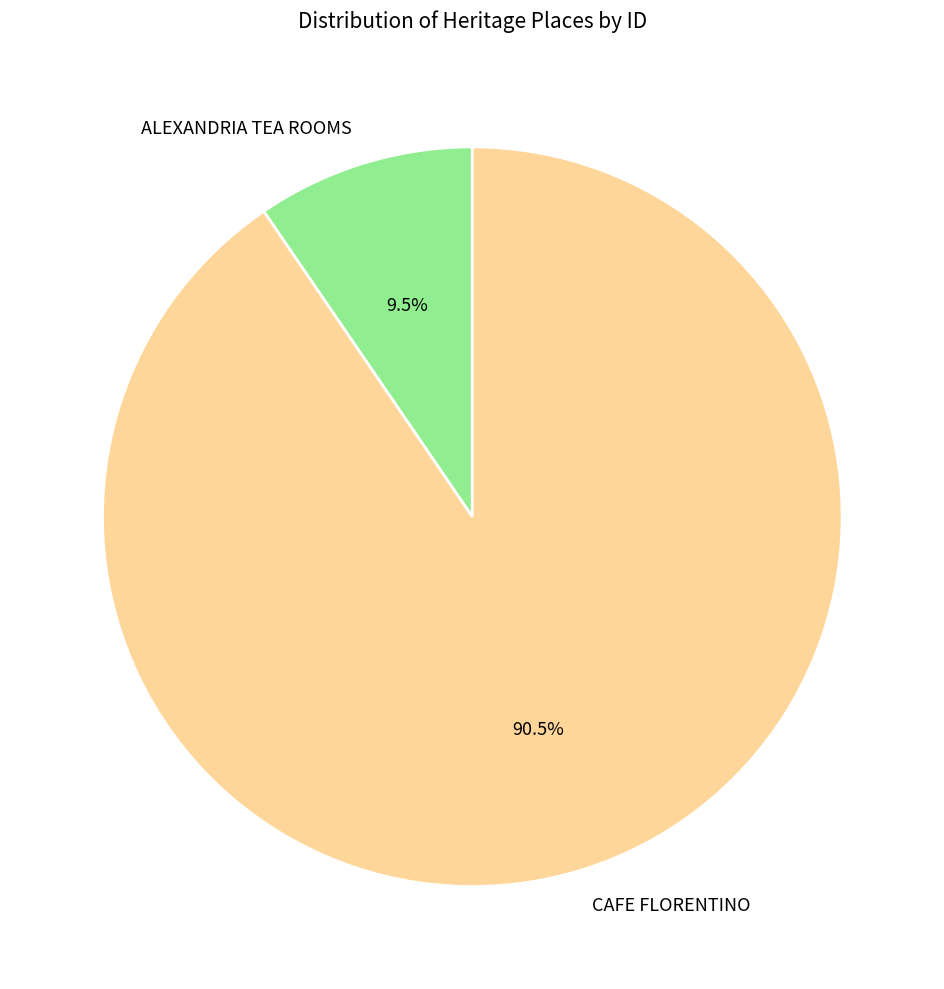

Is there any slice that represents more than half of the pie?

Yes